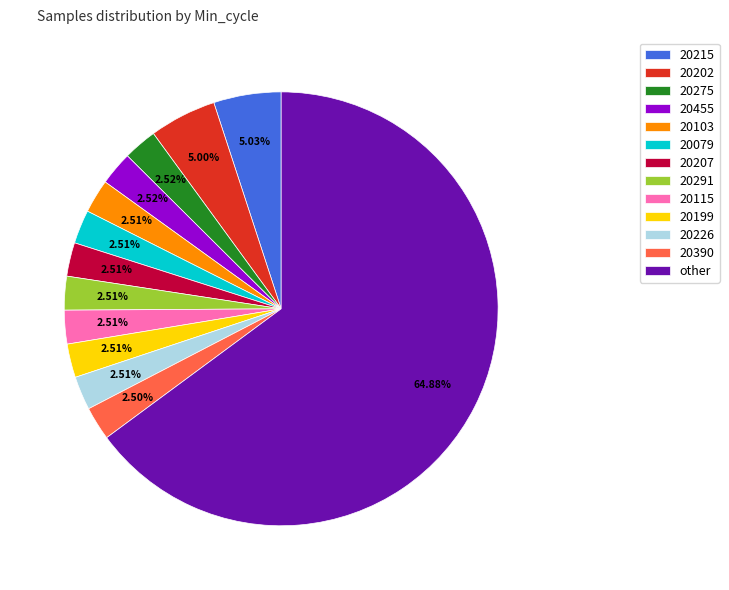

Is there any slice that represents more than half of the pie?

Yes